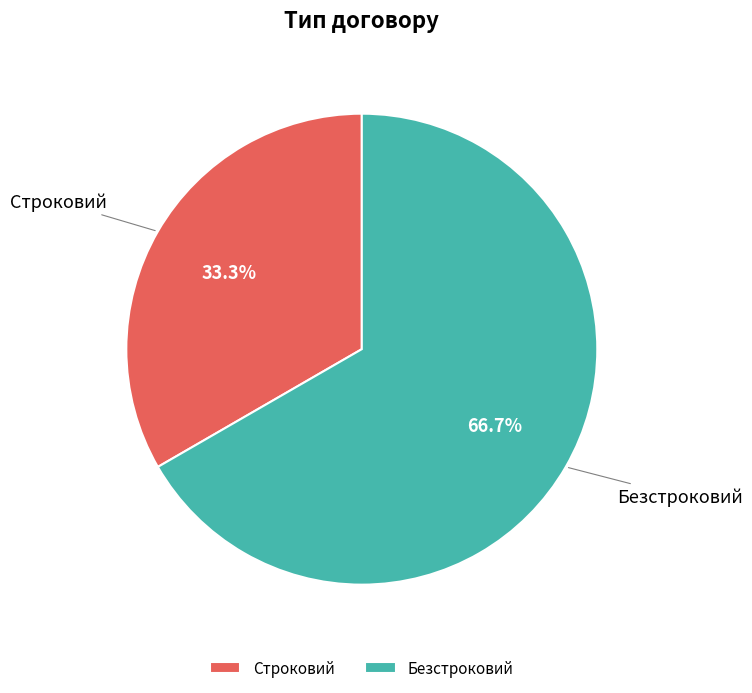

Is it true that Безстроковий is 67% of the pie?

True